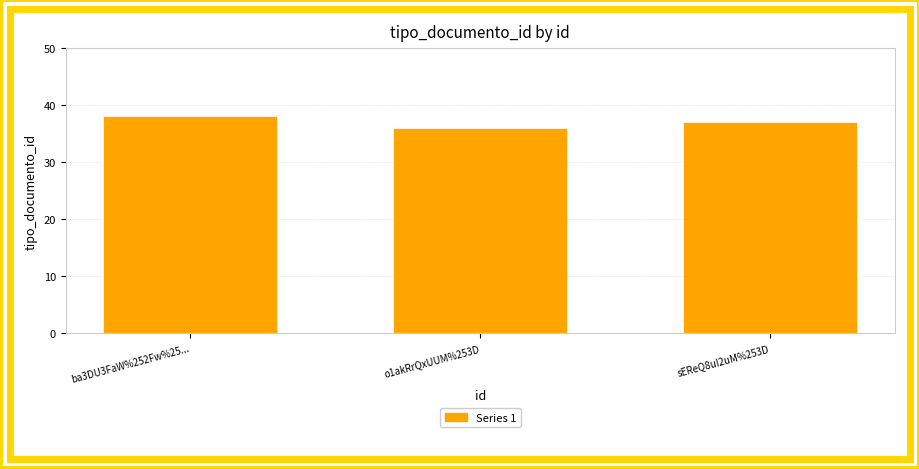

List the labels in order of value, largest first.

ba3DU3FaW%252Fw%25..., sEReQ8uI2uM%253D, o1akRrQxUUM%253D